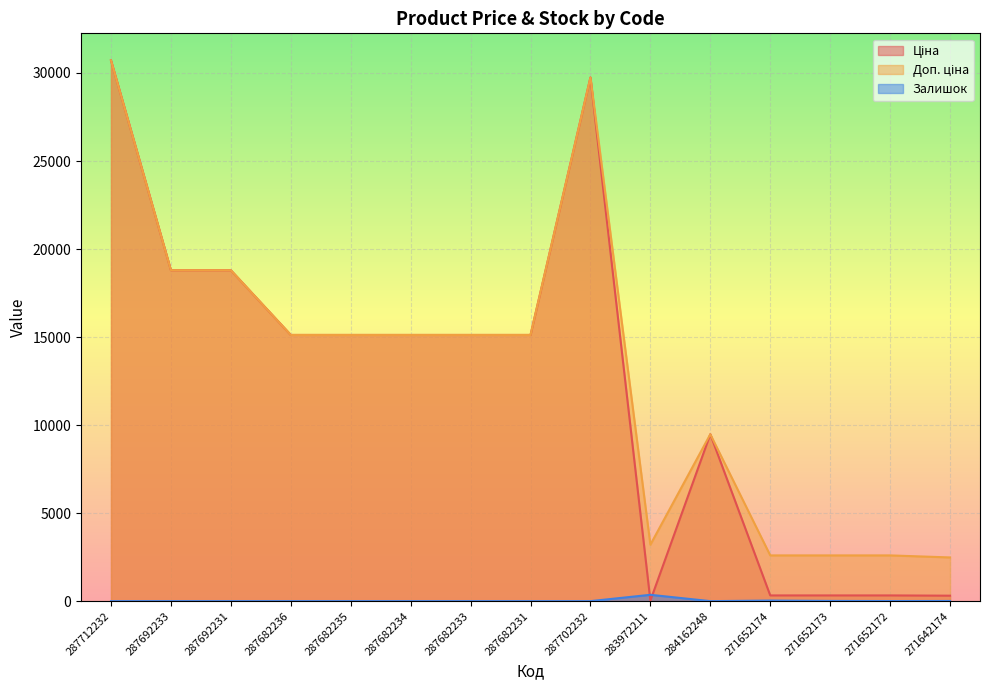

True or false: Залишок has a value of 0.0 at 287692231.

True